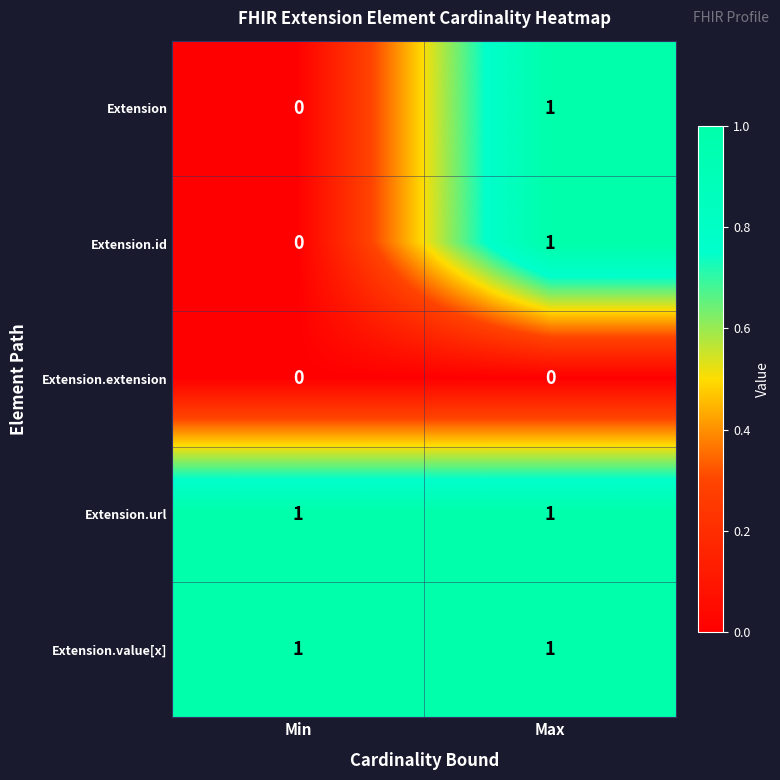

At which category is the sum across all series the highest?

Max